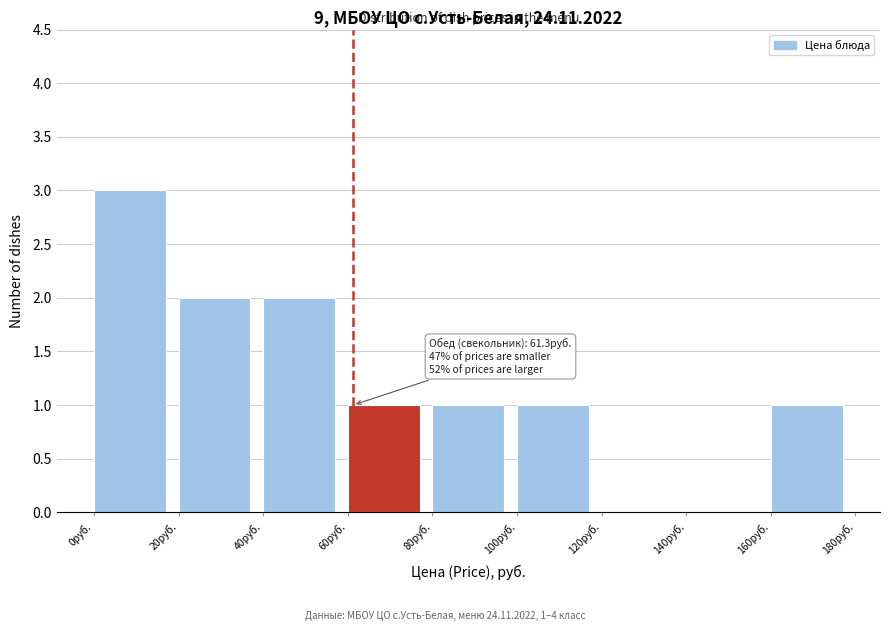

Which range on the x-axis has the tallest bar?

0 to 20